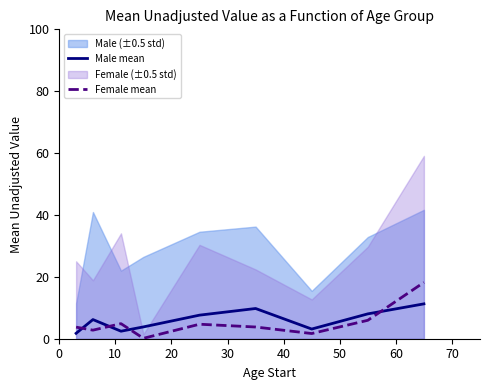

Which series ends up on top after the final intersection of Female mean and Male mean?

Female mean